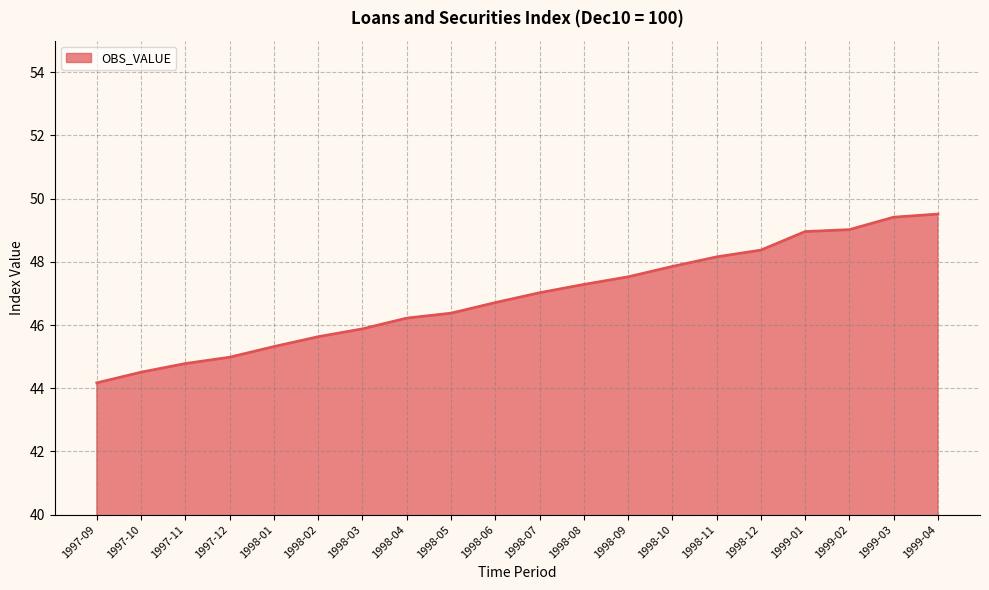

What position from the right is 1998-05?

12